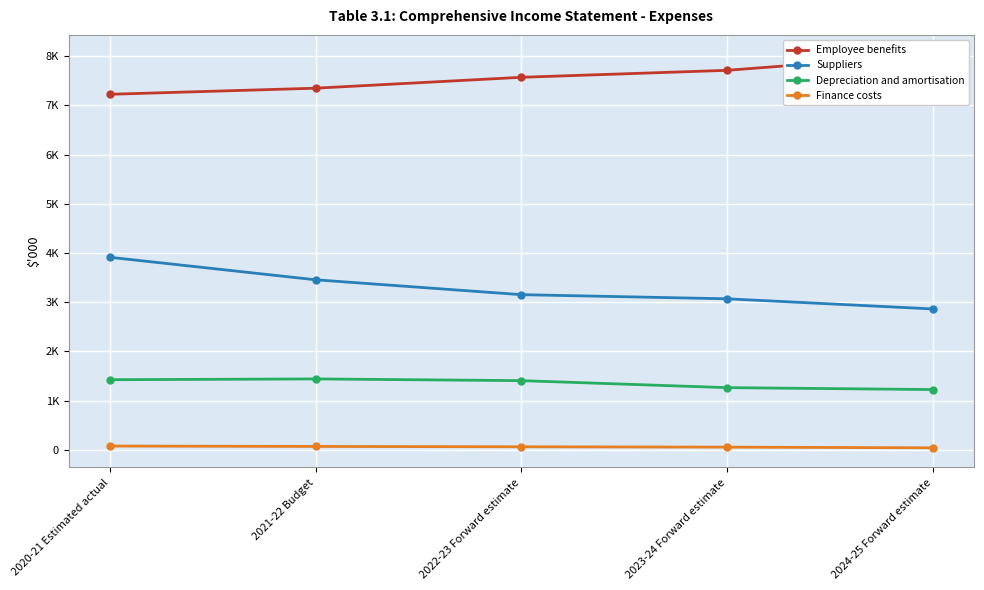

At how many categories does at least one series exceed 2106?

5